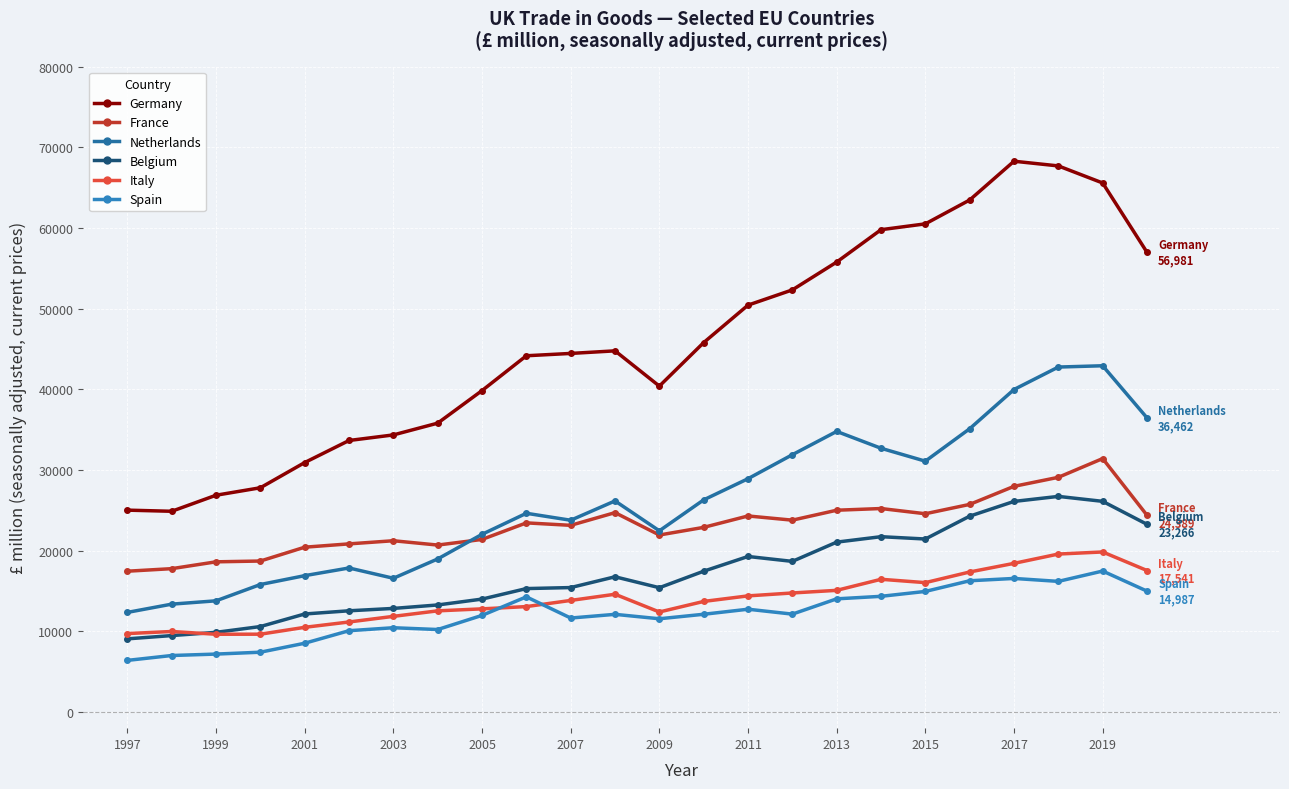

What is the value of the Italy point at the 12th from the left?

14599